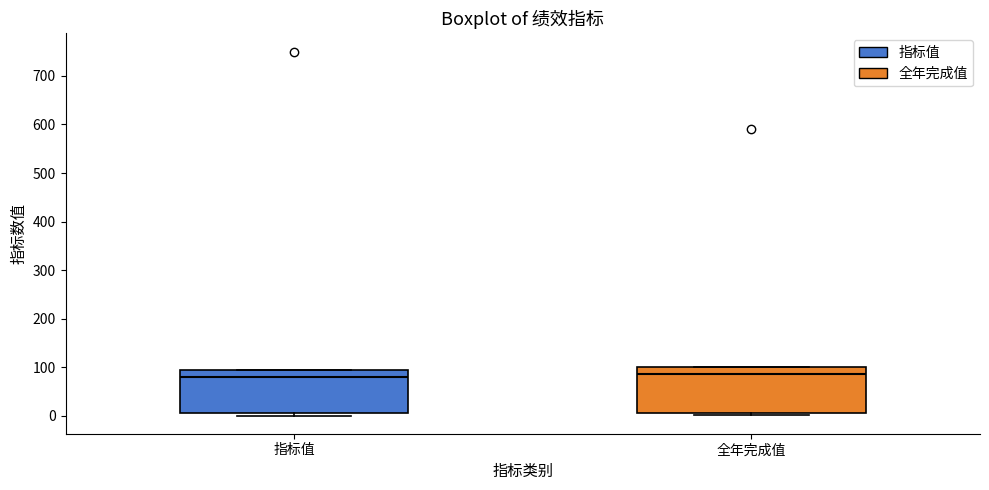

Where is the lower edge of the box for 指标值 on the y-axis? The values are not printed on the chart, so give them approximately, as read against the axis.

10